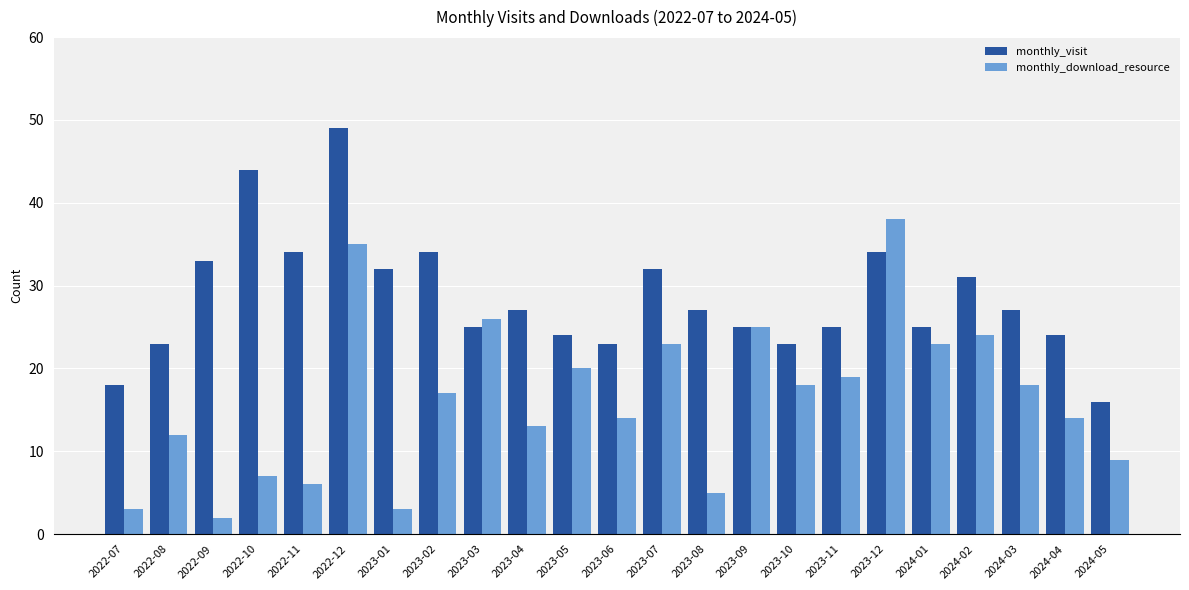

What is the greatest value displayed?

49